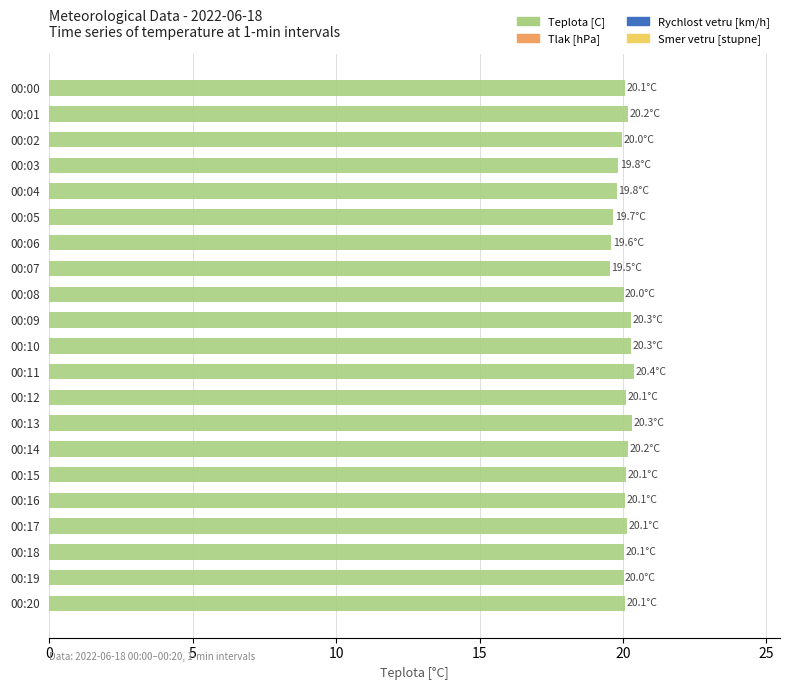

The chart shows a value of 32.7 at 00:16. True or false?

False